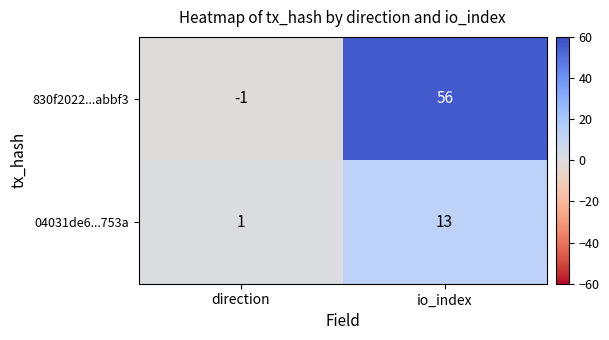

Reading right to left, transcribe all the data shown in this chart.

830f2022...abbf3: io_index=56	direction=-1
04031de6...753a: io_index=13	direction=1